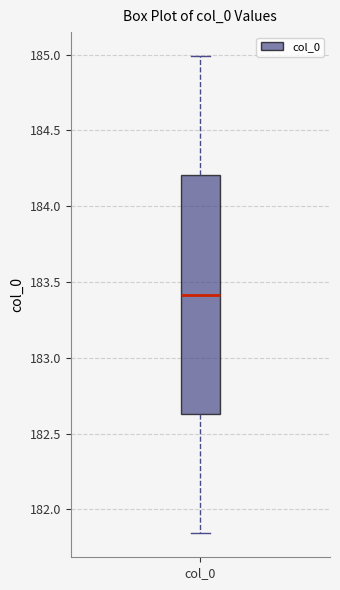

Read this box plot against the y-axis: the position of the median line, the range covered by the box, and the ends of both whiskers. The values are not printed on the chart, so give them approximately, as read against the axis.

median 183.40, box 182.65 to 184.20, whiskers 181.85 to 185.00